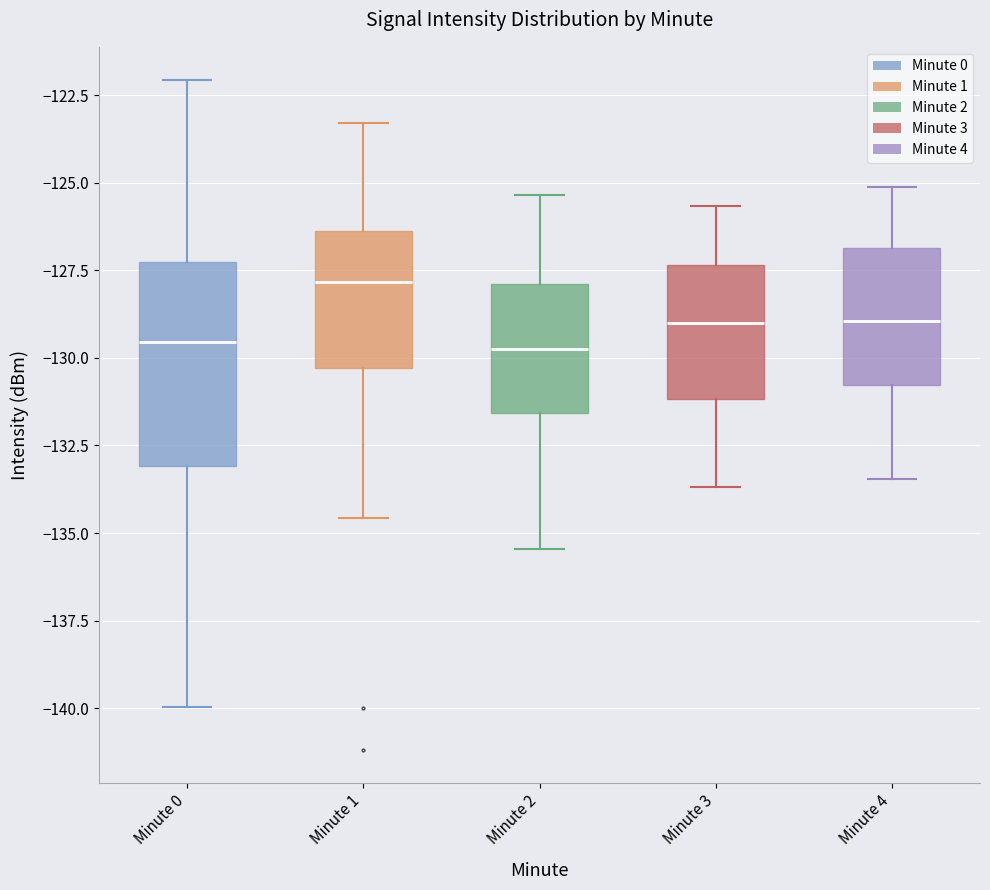

Where does the lower whisker of the box for Minute 3 end on the y-axis? The values are not printed on the chart, so give them approximately, as read against the axis.

-133.5